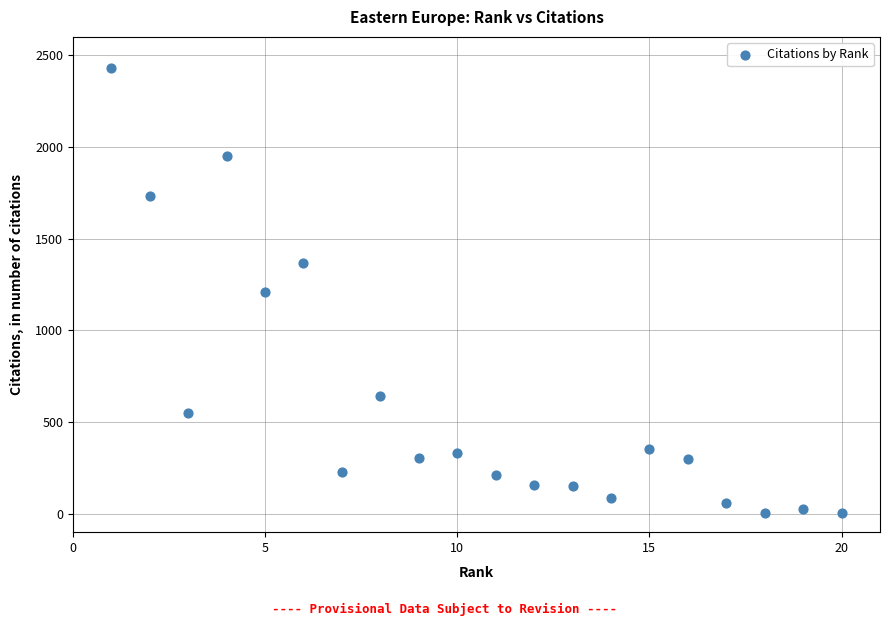

What is the range of X values (max minus min)?

19